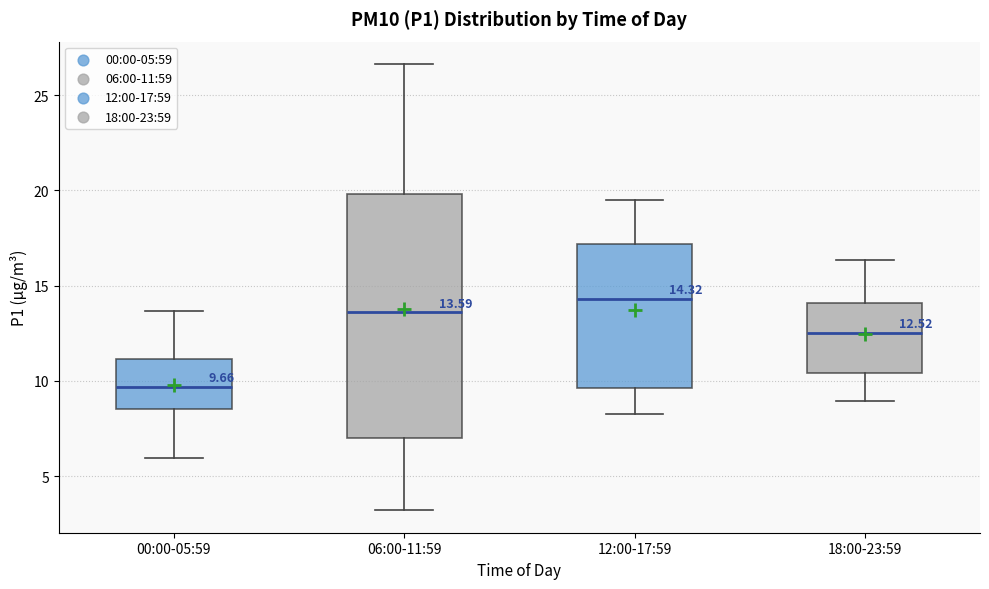

Which box is the tallest, from its lower edge to its upper edge?

06:00-11:59